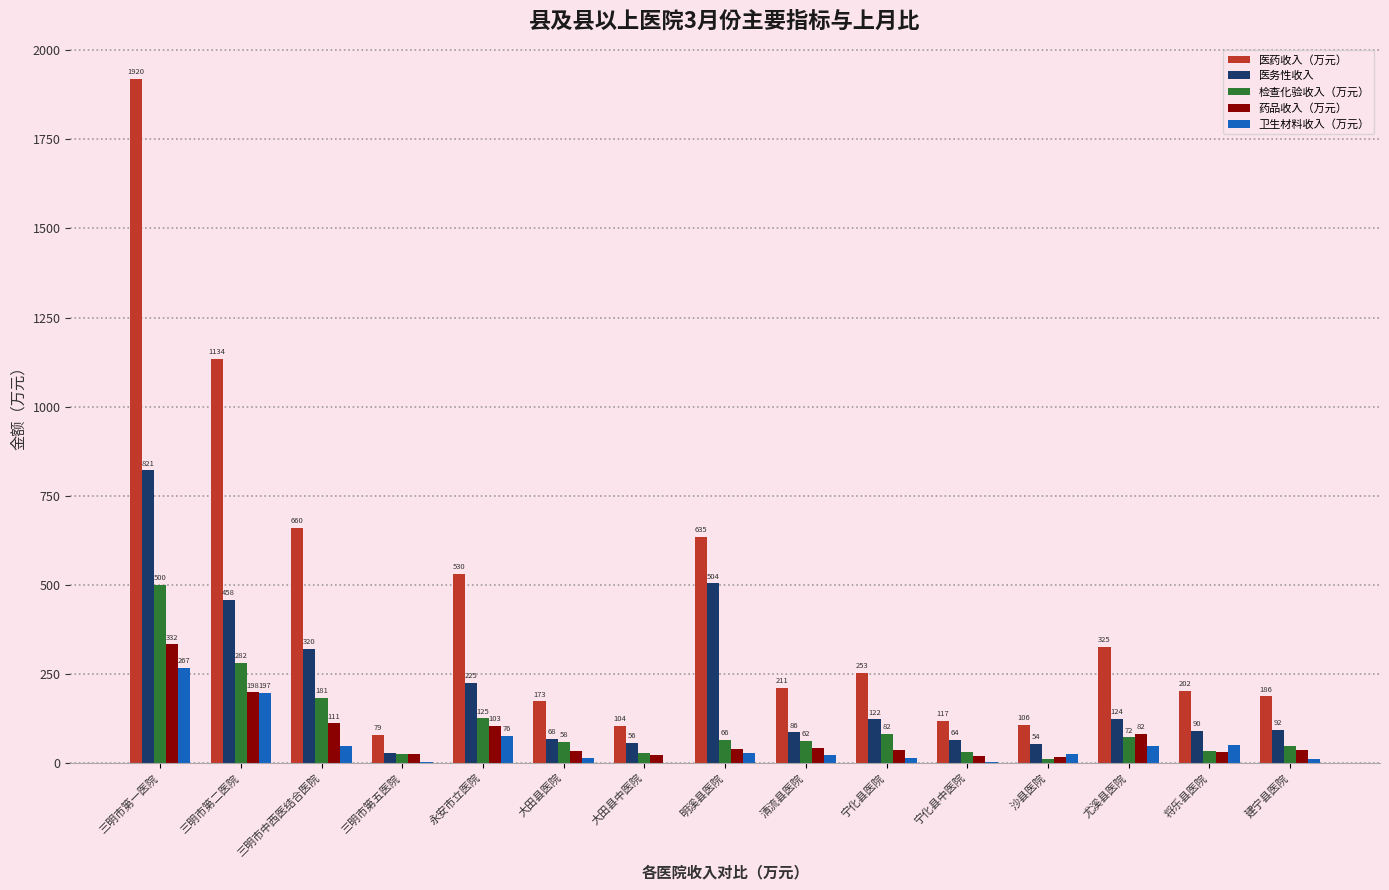

How many groups of bars are there?

15